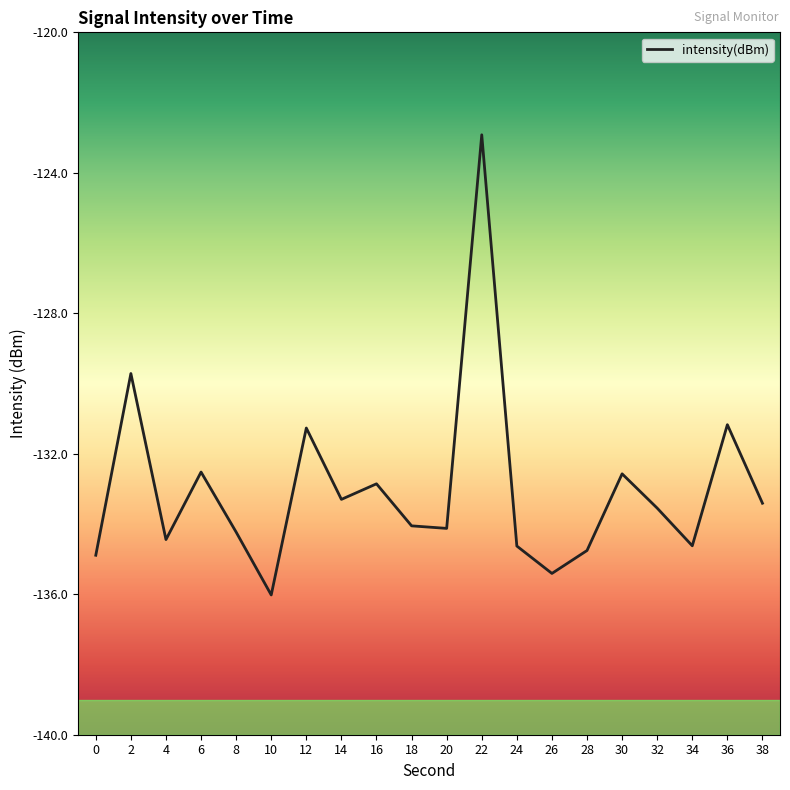

How many interior local peaks (higher than both neighbors) does the data have?

7